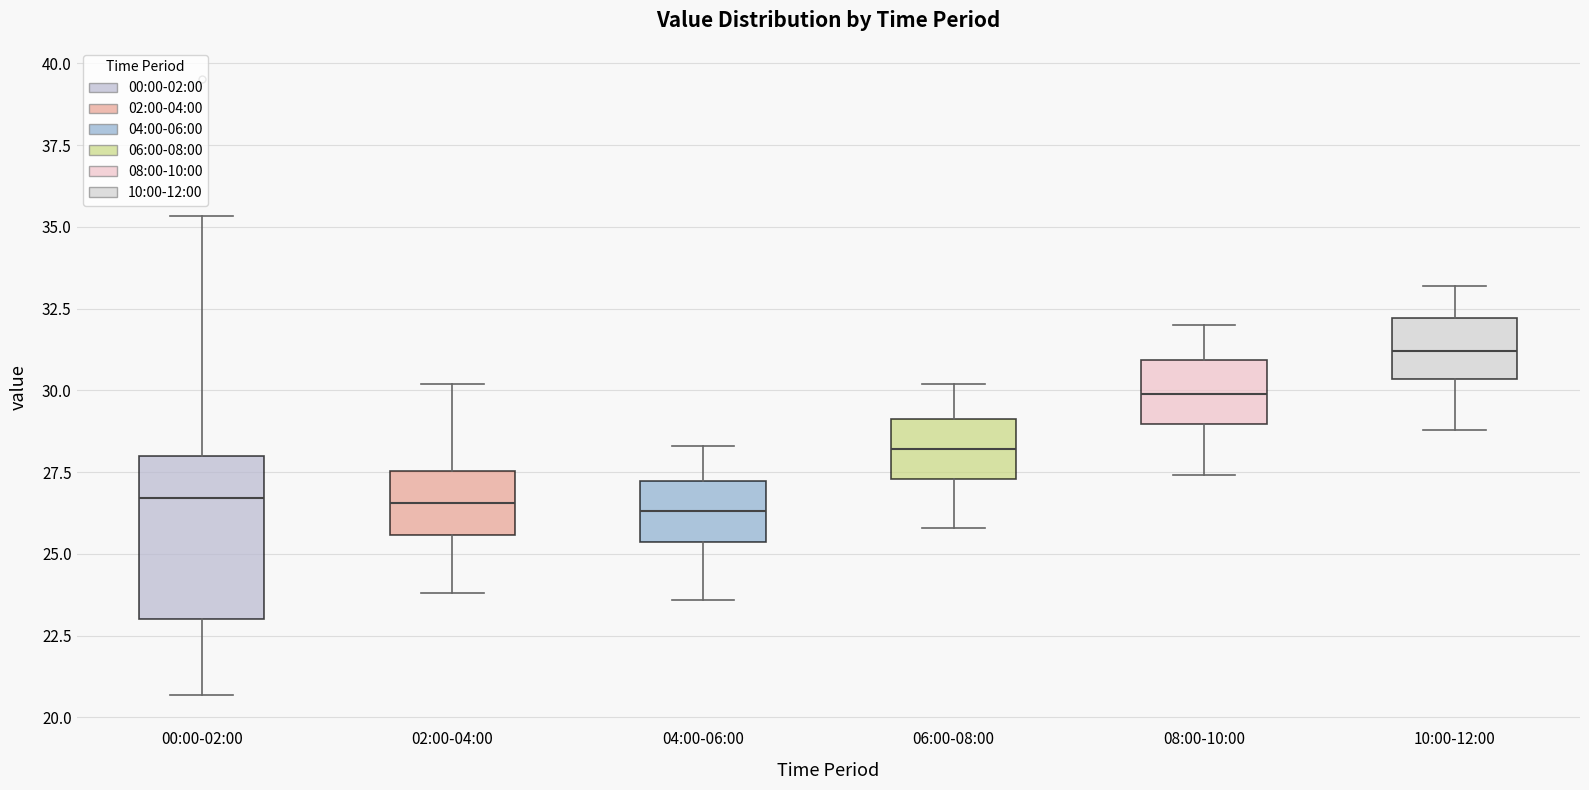

Where is the upper edge of the box for 04:00-06:00 on the y-axis? The values are not printed on the chart, so give them approximately, as read against the axis.

27.0